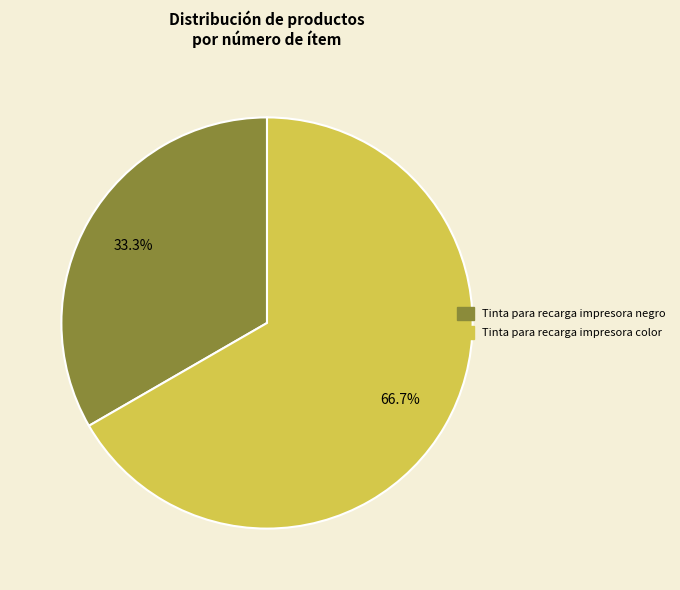

What is the majority slice?

Tinta para recarga impresora color